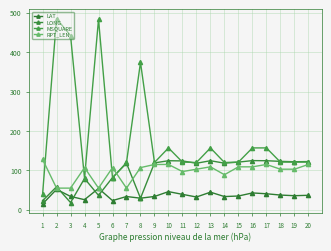

What is the average value of the RPT_LEN series?

97.5